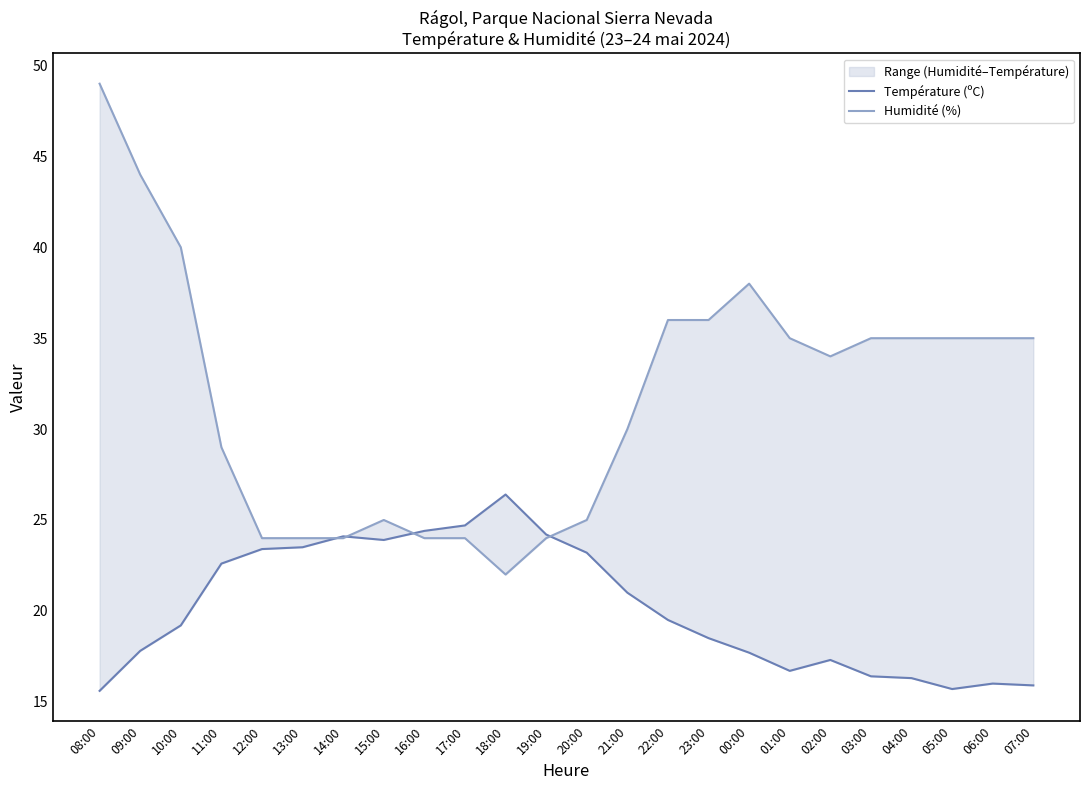

At how many categories does at least one series exceed 25?

16